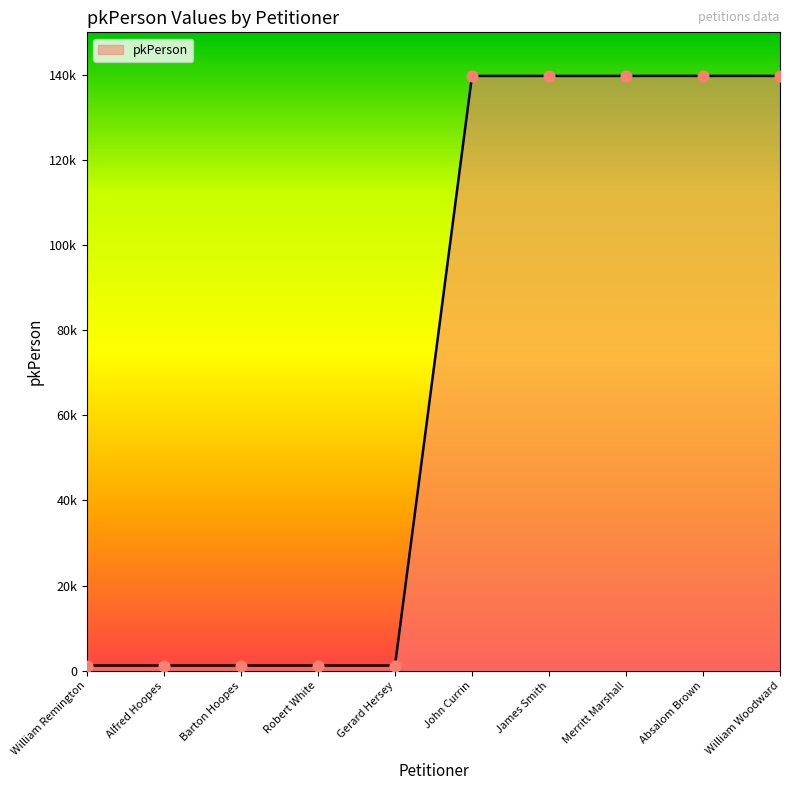

Approximately how many times larger is the value at Absalom Brown compared to William Woodward?

1.0